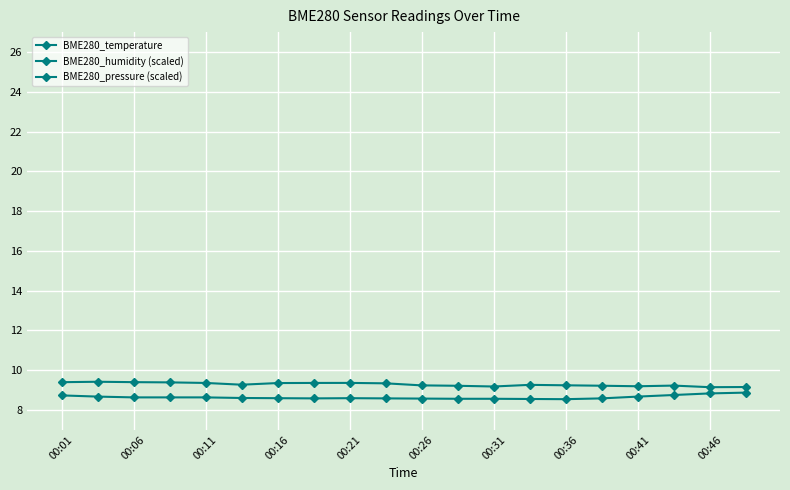

Reading left to right, list all the values displayed in this chart.

BME280_temperature: 8.7	8.7	8.6	8.6	8.6	8.6	8.6	8.6	8.6	8.6	8.6	8.6	8.6	8.6	8.5	8.6	8.7	8.8	8.8	8.9
BME280_humidity (scaled): 0.6	0.6	0.7	0.8	0.7	0.8	0.8	0.8	0.9	0.9	0.8	0.9	0.9	0.9	0.9	1.1	1.2	1.3	1.2	1.1
BME280_pressure (scaled): 9.4	9.4	9.4	9.4	9.4	9.3	9.4	9.4	9.4	9.3	9.2	9.2	9.2	9.3	9.2	9.2	9.2	9.2	9.1	9.2